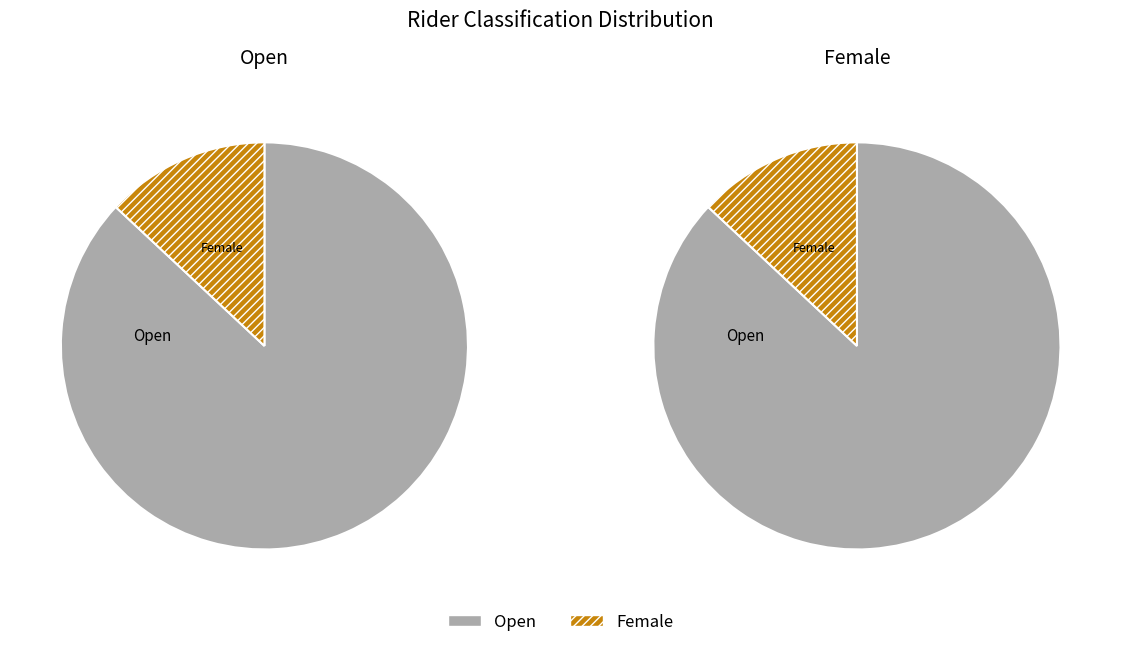

The Open slice represents 87% of the pie. True or false?

True